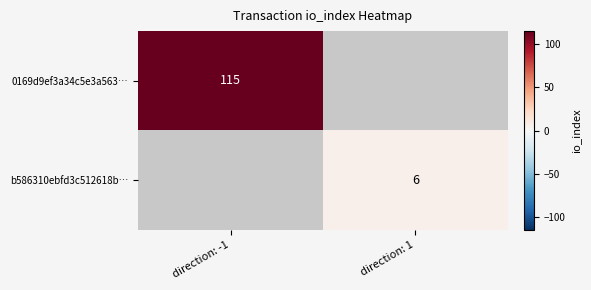

Is it true that b586310ebfd3c512618b… equals 1.7 at direction: 1?

False